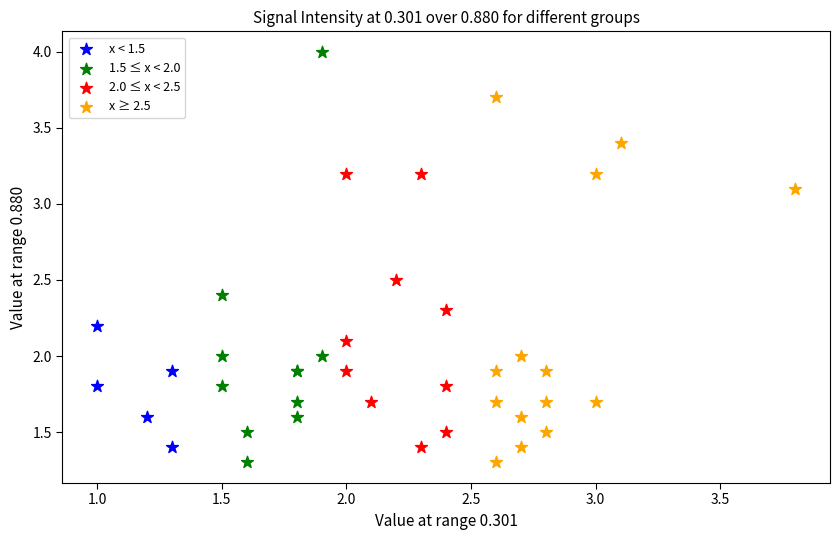

Which series has the largest Y range (max minus min)?

1.5 ≤ x < 2.0